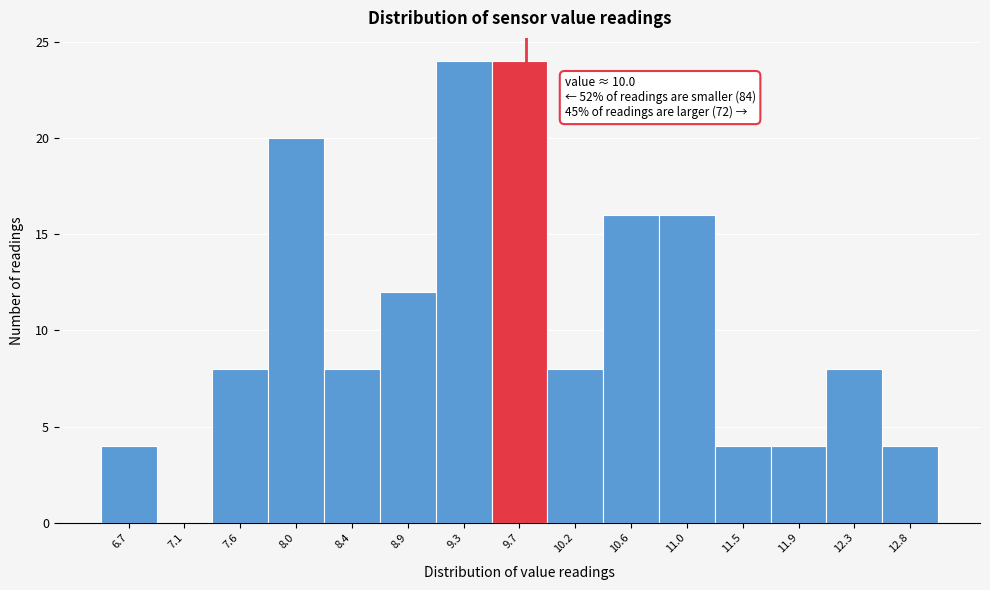

Reading left to right, extract all data points from this chart.

6.7=4	7.1=0	7.6=8	8.0=20	8.4=8	8.9=12	9.3=24	9.7=24	10.2=8	10.6=16	11.0=16	11.5=4	11.9=4	12.3=8	12.8=4